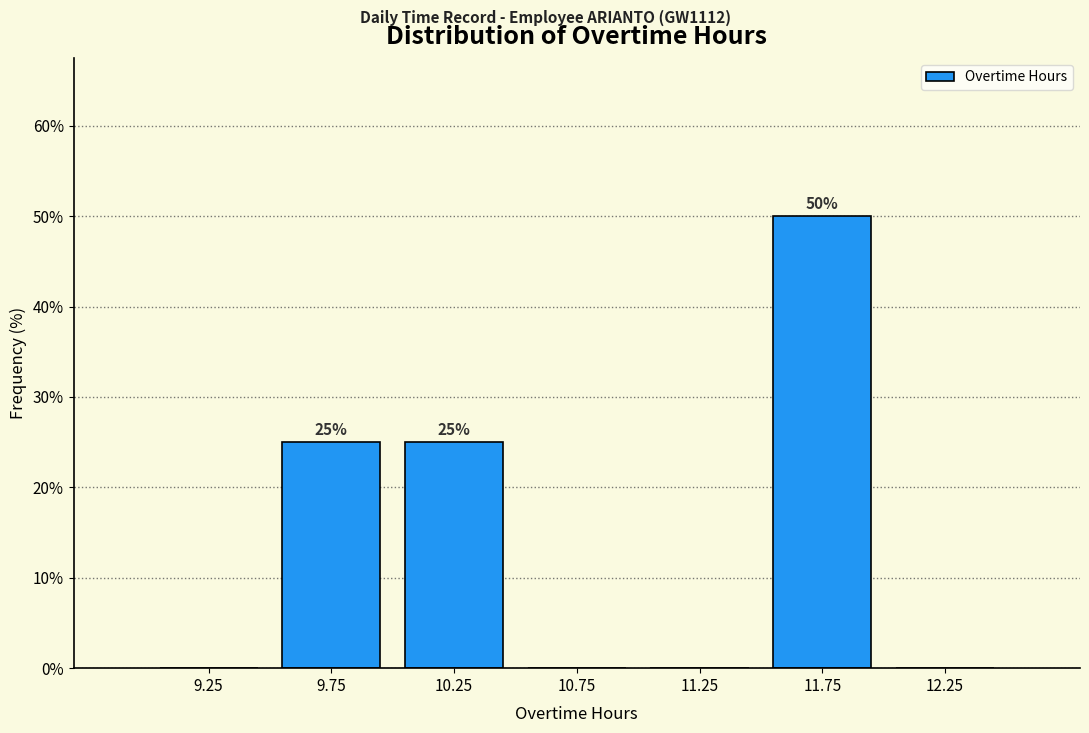

Which range on the x-axis has the tallest bar?

11.5 to 12.0